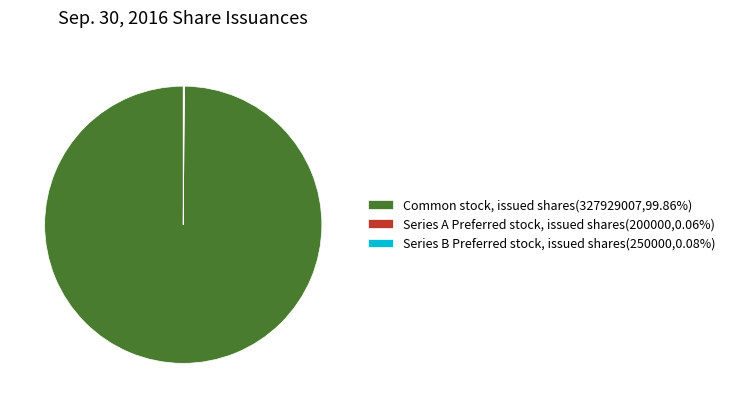

Does Common stock, issued shares(327929007,99.86%) represent more than half of the total?

Yes